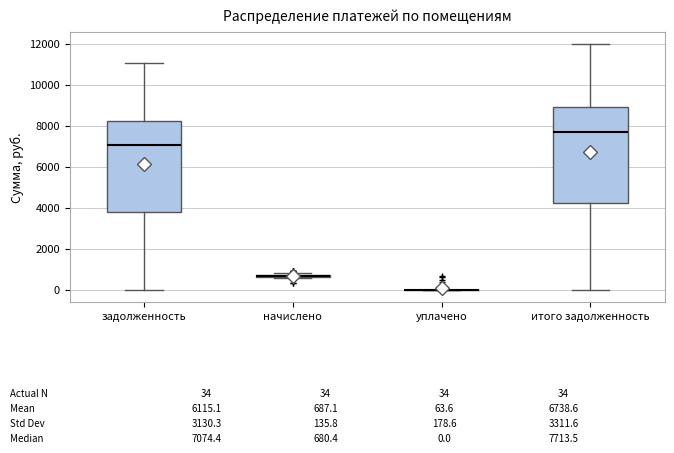

Which box is the tallest, from its lower edge to its upper edge?

итого задолженность